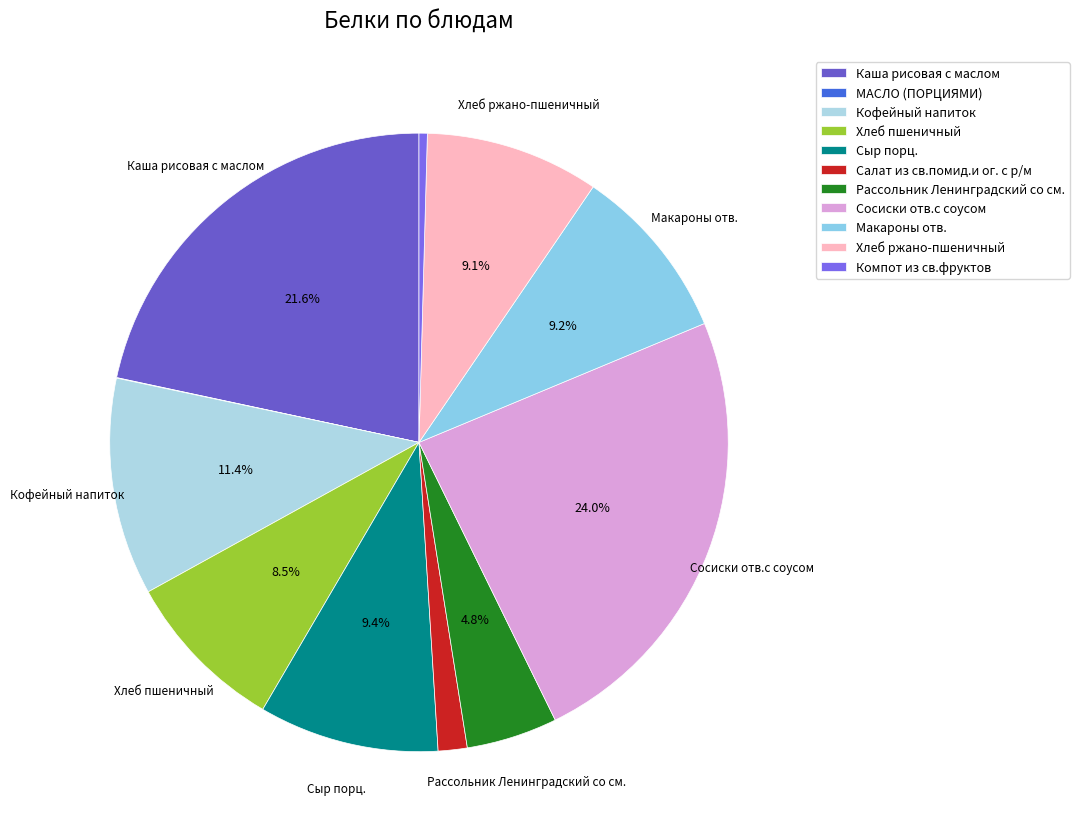

Rank the categories by value from lowest to highest.

МАСЛО (ПОРЦИЯМИ), Компот из св.фруктов, Салат из св.помид.и ог. с р/м, Рассольник Ленинградский со см., Хлеб пшеничный, Хлеб ржано-пшеничный, Макароны отв., Сыр порц., Кофейный напиток, Каша рисовая с маслом, Сосиски отв.с соусом